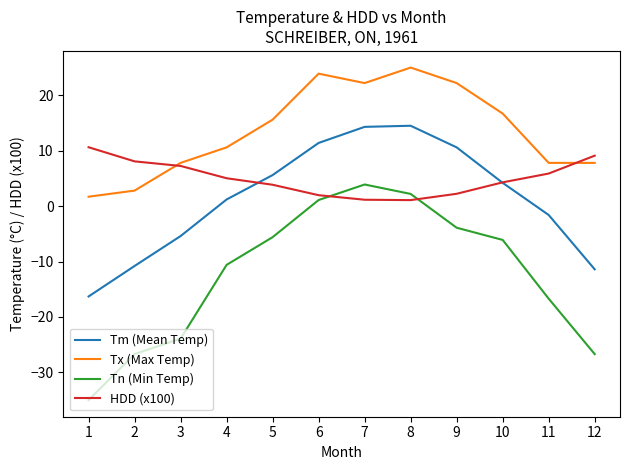

The value of Tn (Min Temp) at 4 is -10.6. True or false?

True